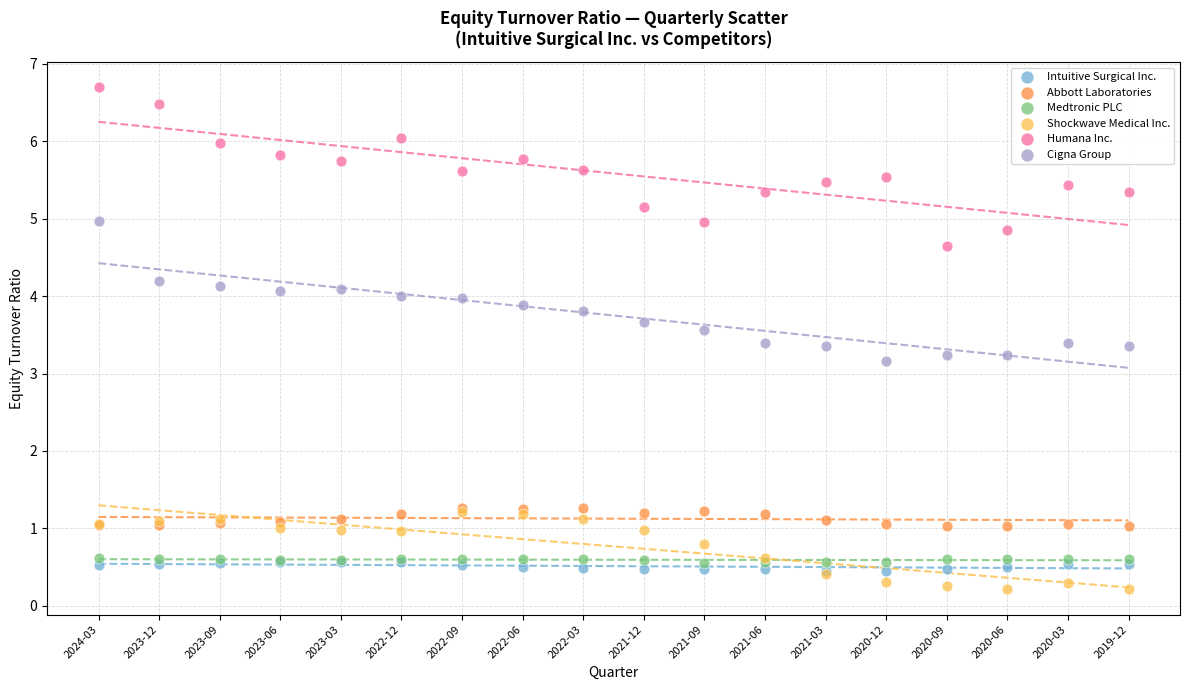

Across all series, what Y value is closest to 3?

3.2